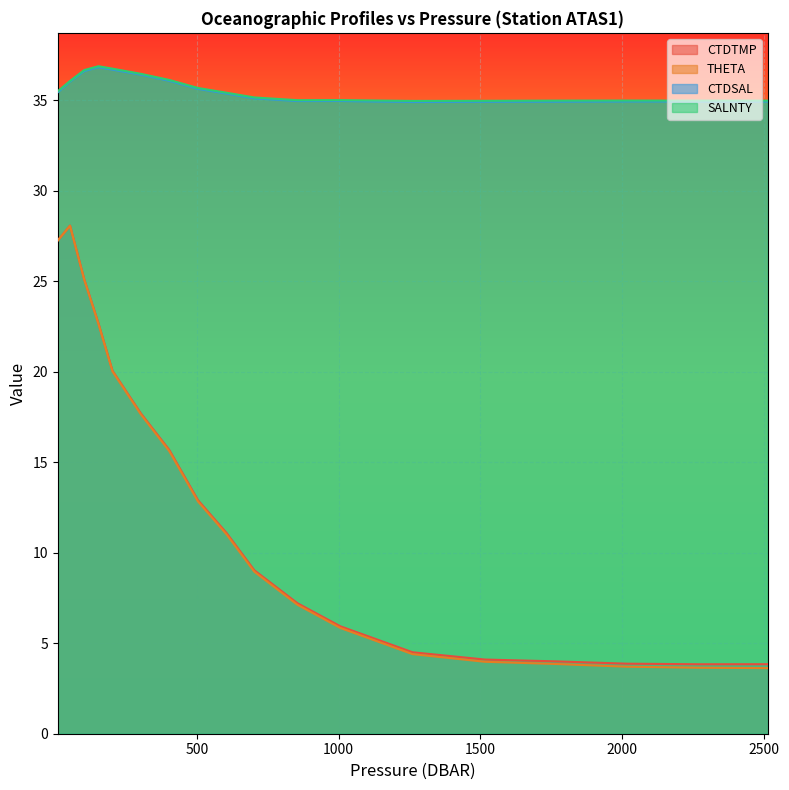

What is the average value of the CTDSAL series?

35.5